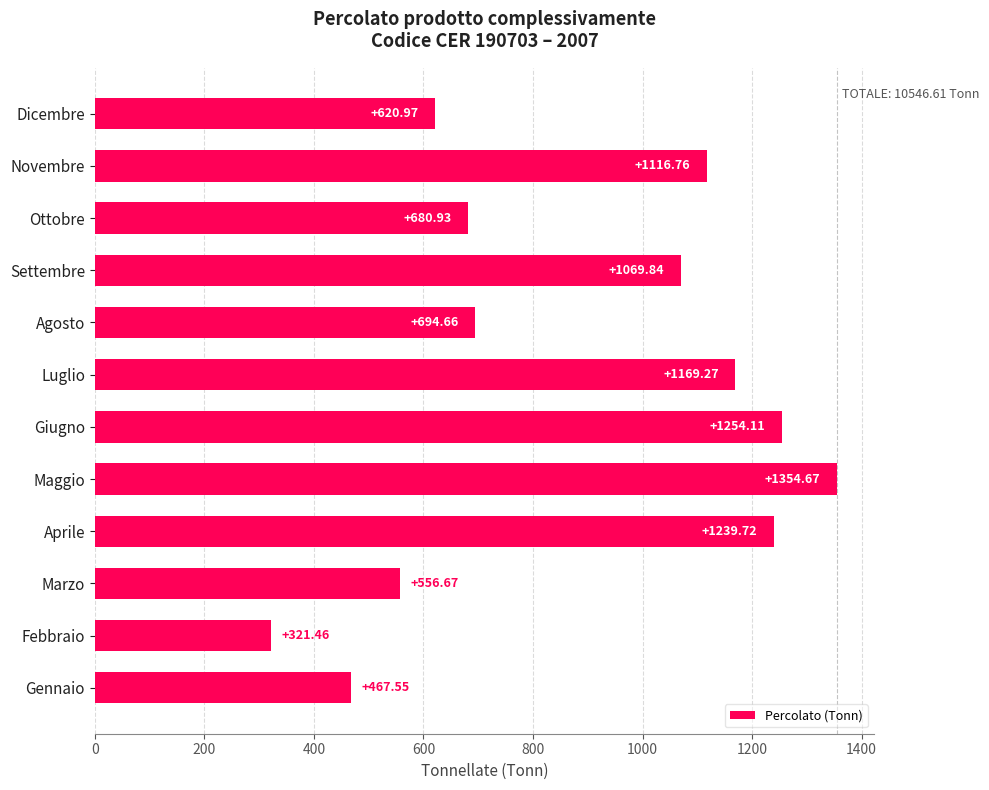

What is the average value?

878.9